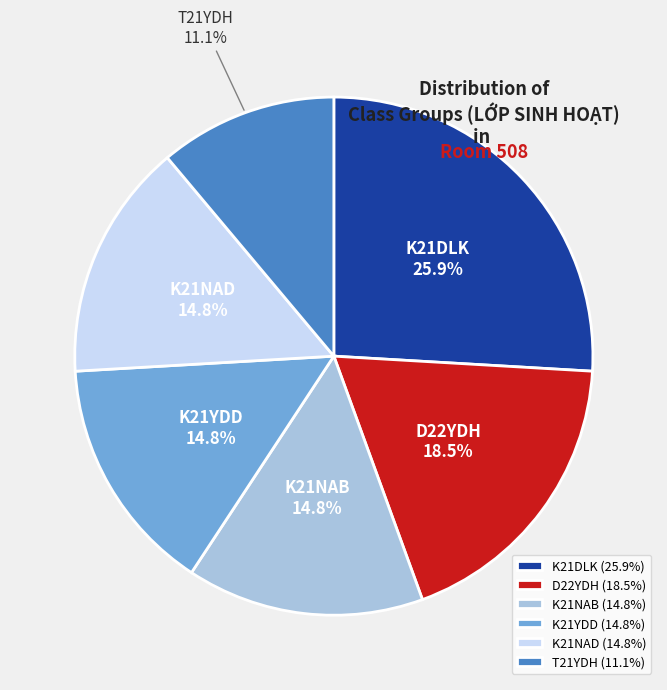

Combined, what portion of the pie is K21DLK and T21YDH?

37.0%